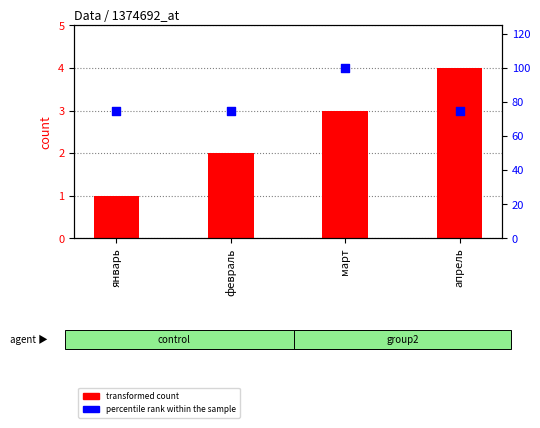

Which series contains the highest Y value?

percentile rank within the sample